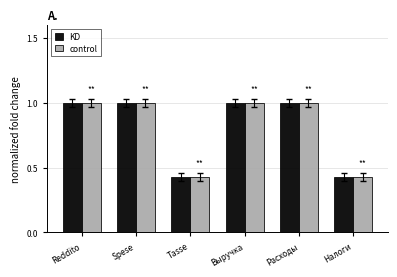

Is it true that control equals 0.2 at Tasse?

False